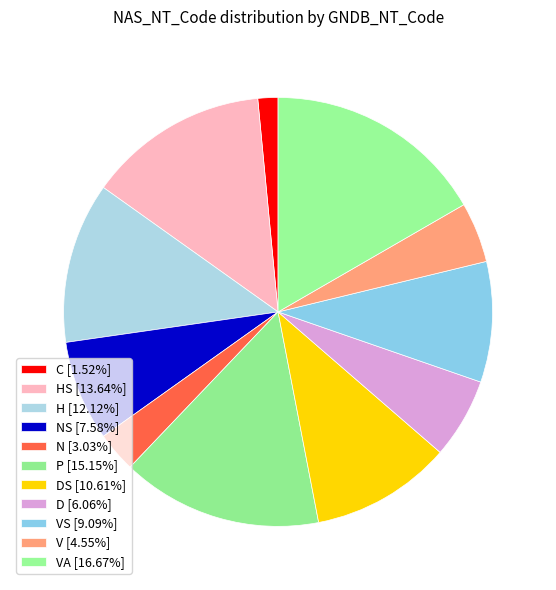

How many segments does this pie chart have?

11